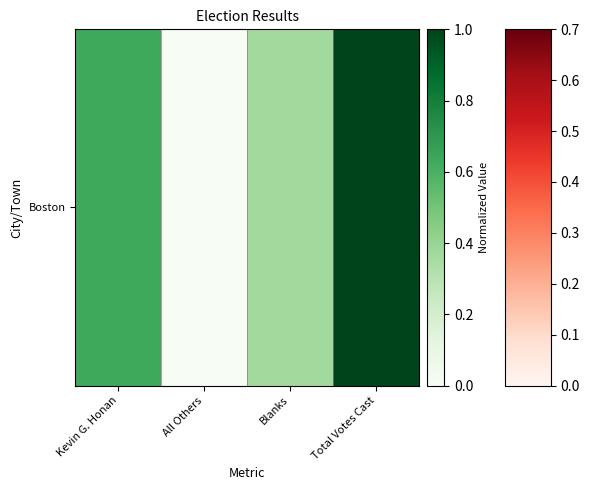

What is the difference between the second highest and second lowest values?

0.3